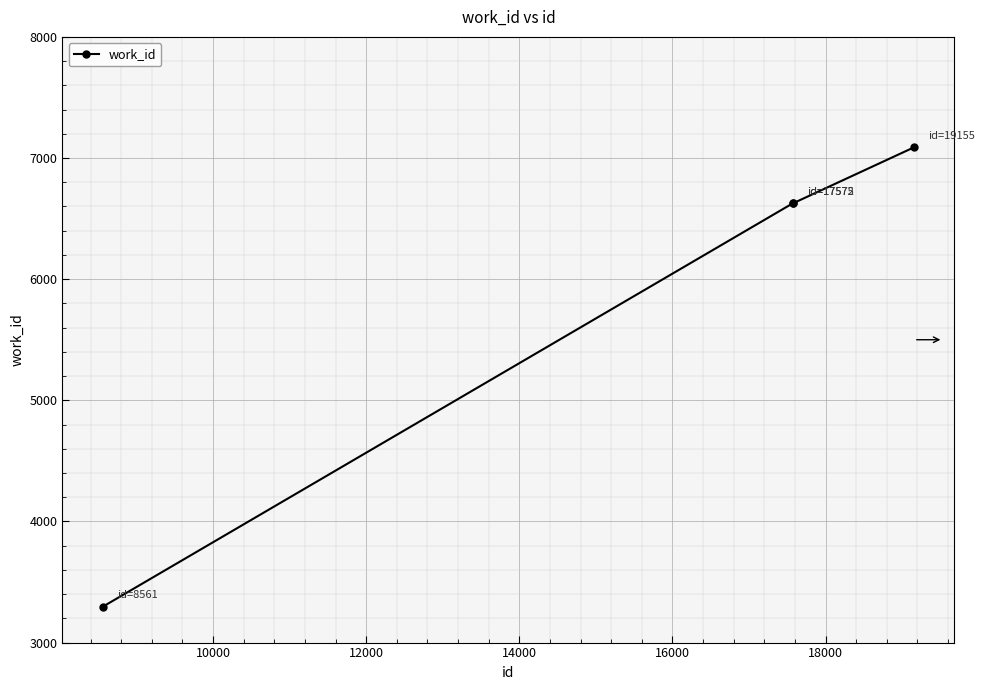

What is the greatest value displayed?

7088